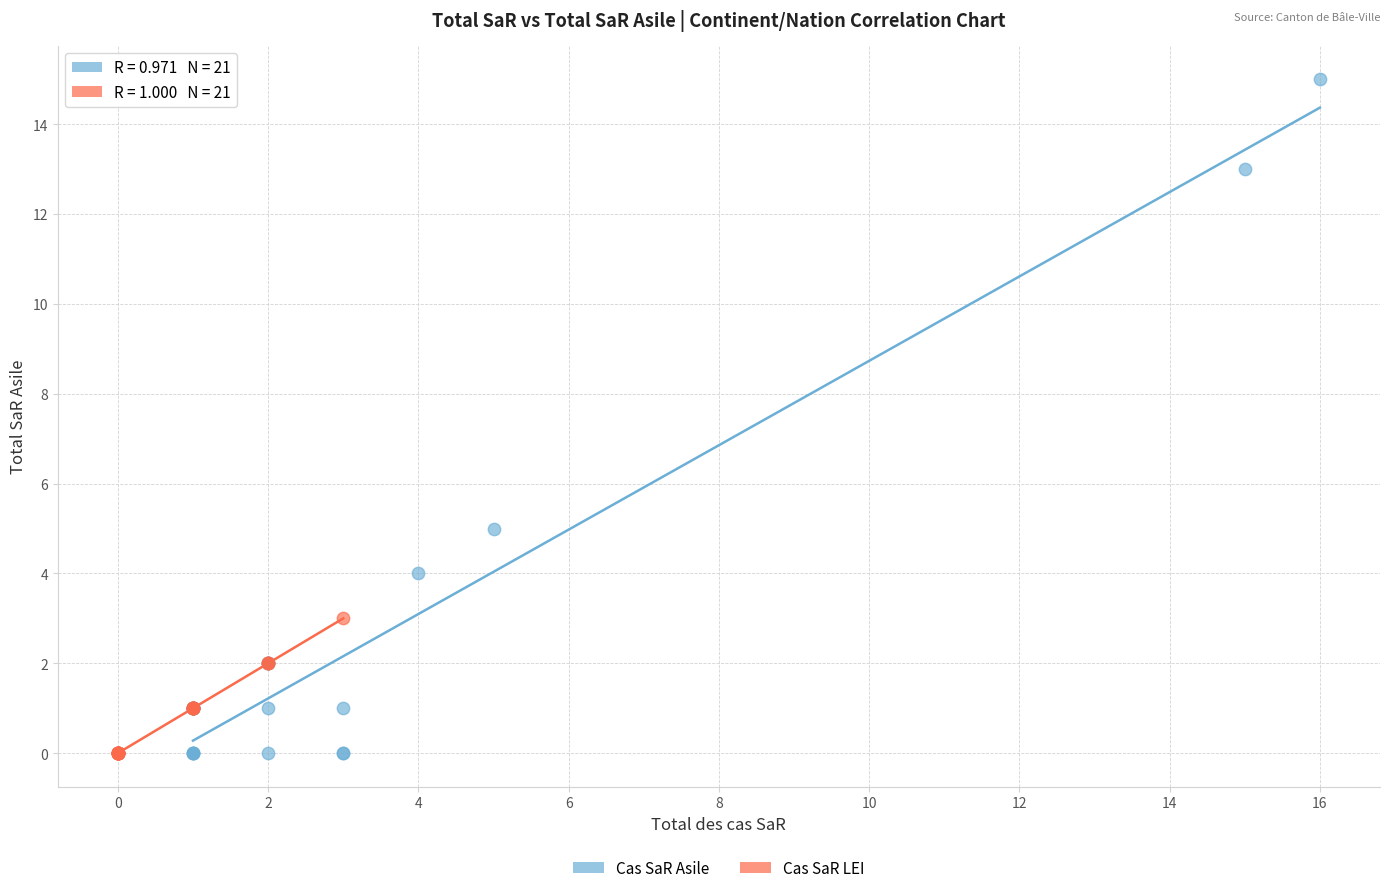

Which series contains the highest Y value?

Cas SaR Asile